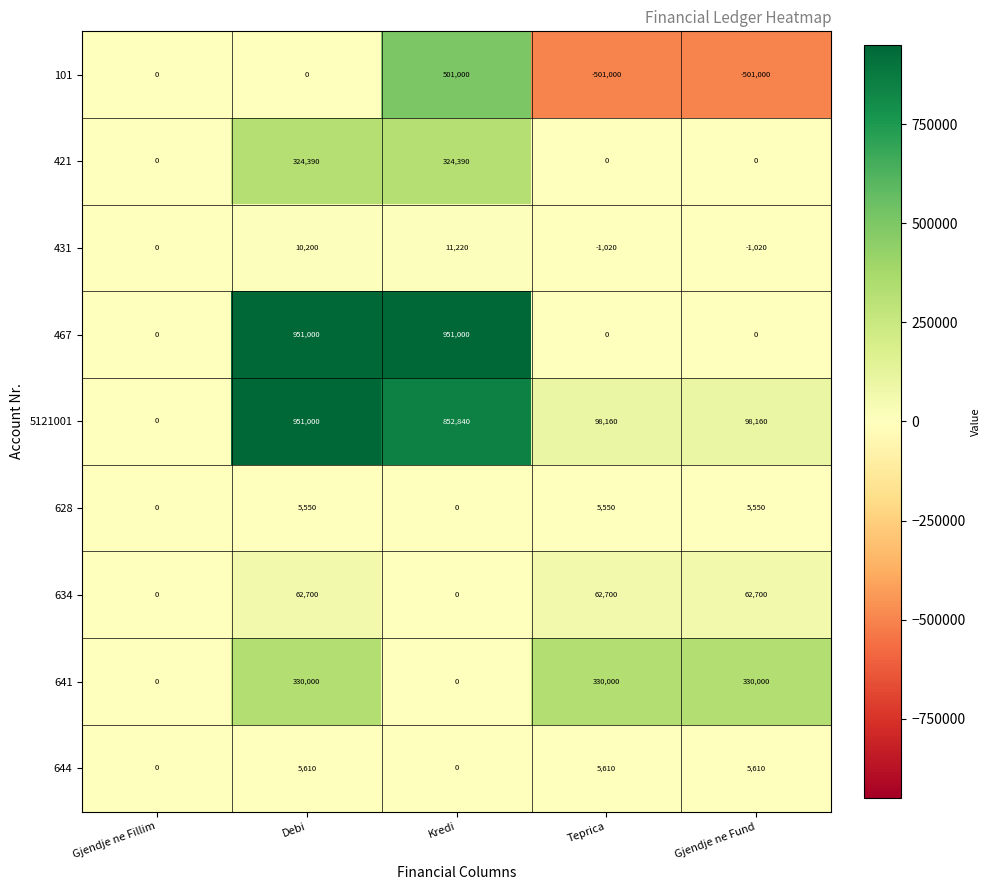

What is the highest value of the 634 series?

62700